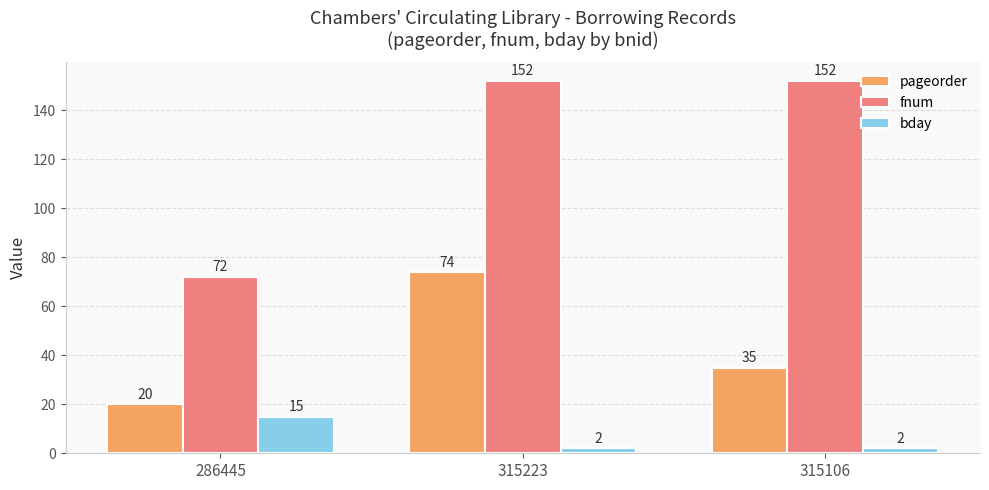

What is the total value across all series at 315223?

228